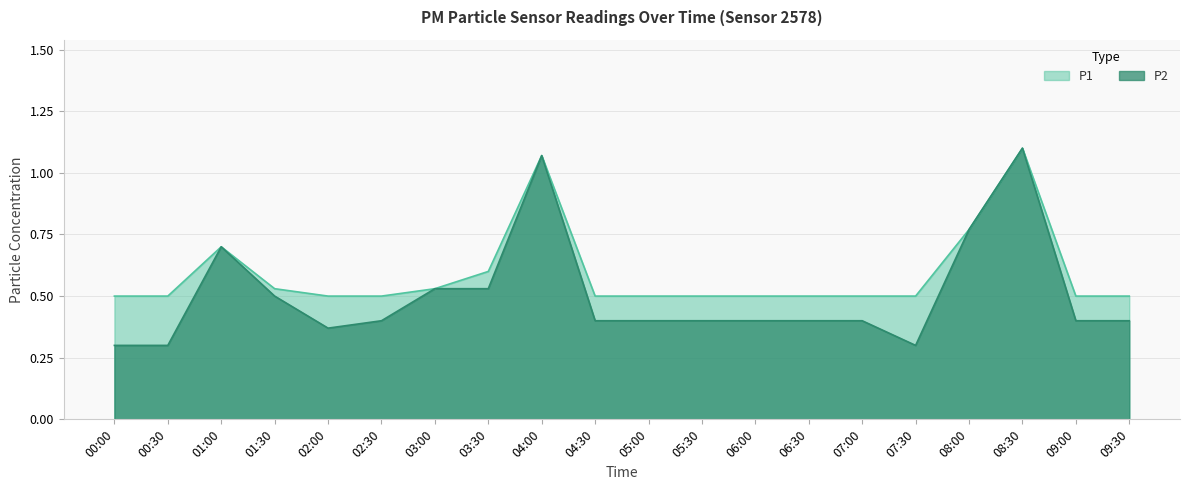

List the series in order of their peak value, lowest first.

P1, P2